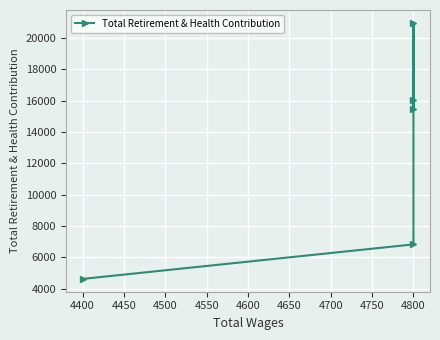

True or false: the data has more than 2 interior local peaks.

False